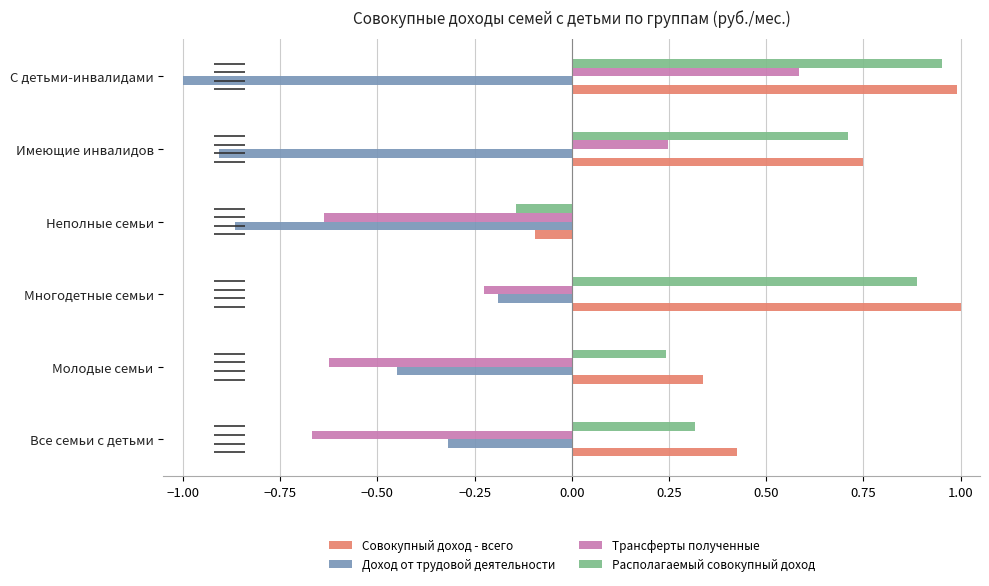

Is the value of Доход от трудовой деятельности at Многодетные семьи greater than the value of Располагаемый совокупный доход at Молодые семьи?

No